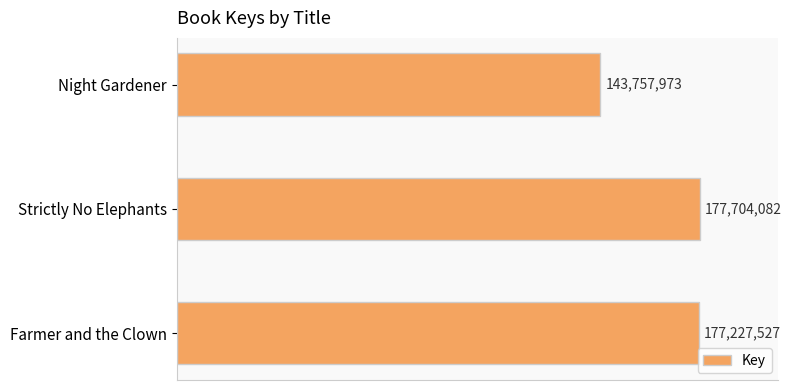

Rank the categories by value from highest to lowest.

Strictly No Elephants, Farmer and the Clown, Night Gardener